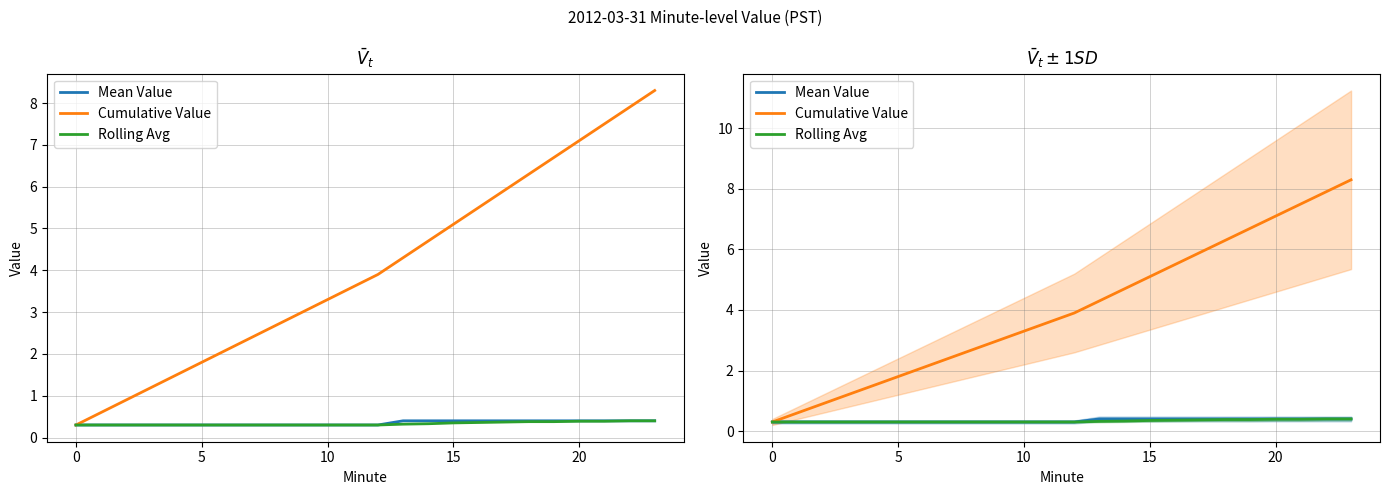

How many lines are shown in the chart?

3